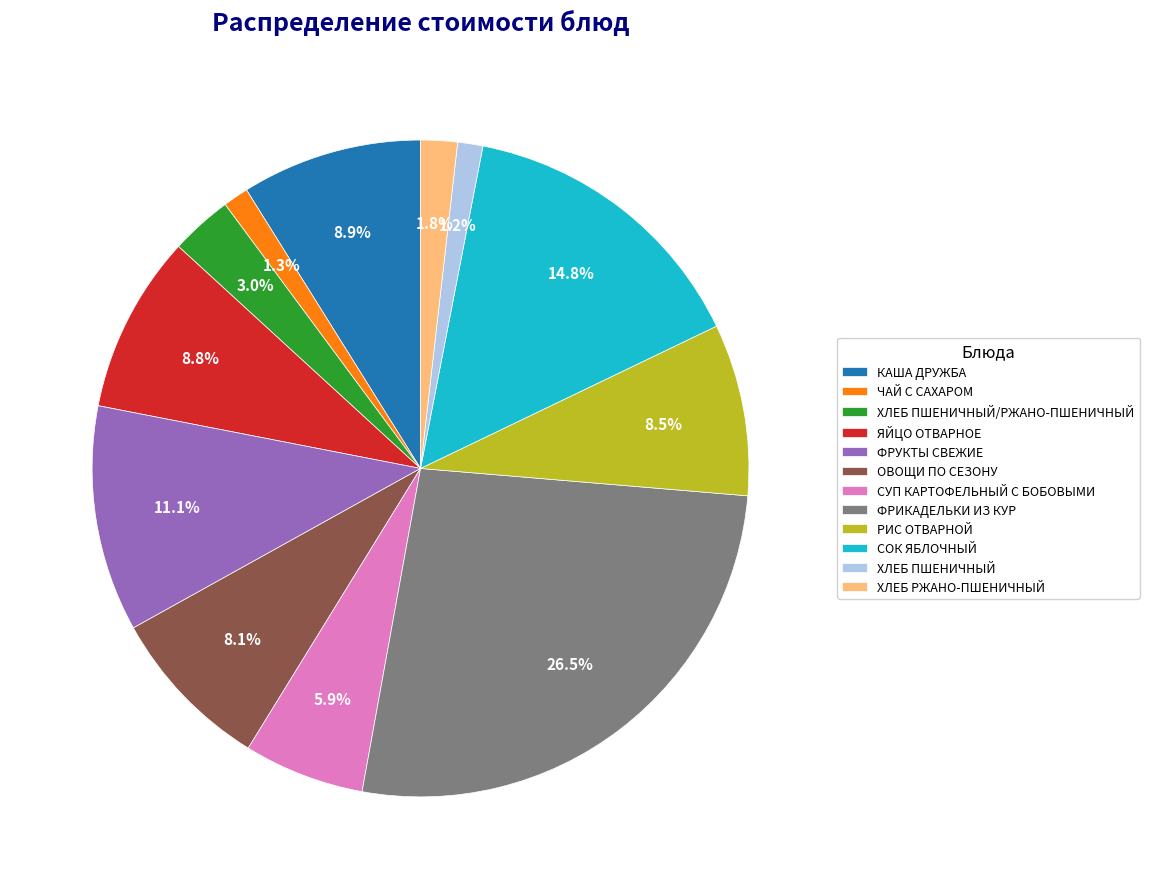

The ФРУКТЫ СВЕЖИЕ slice represents 20% of the pie. True or false?

False